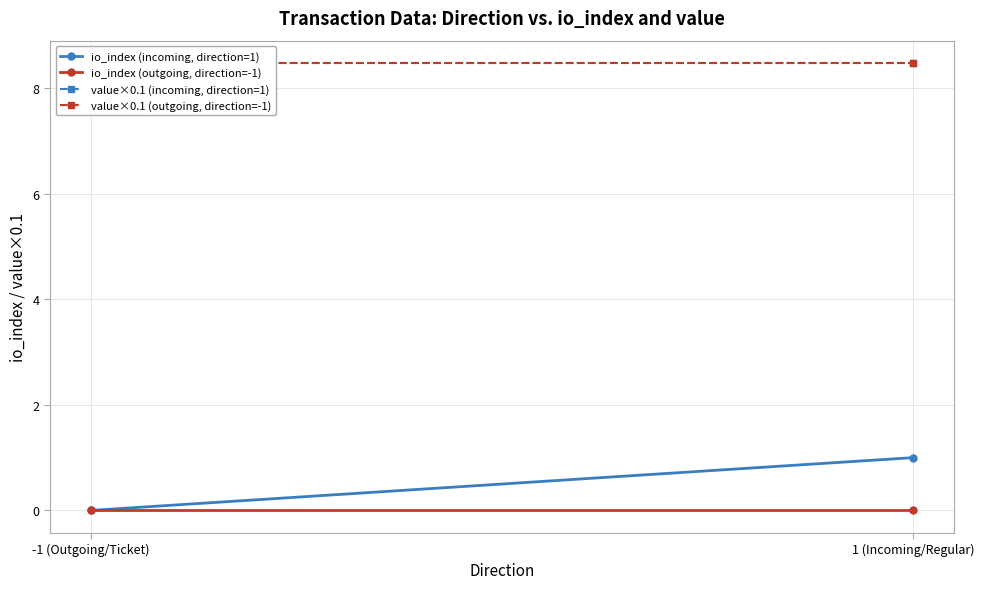

Which series has the largest range (max minus min)?

io_index (incoming, direction=1)